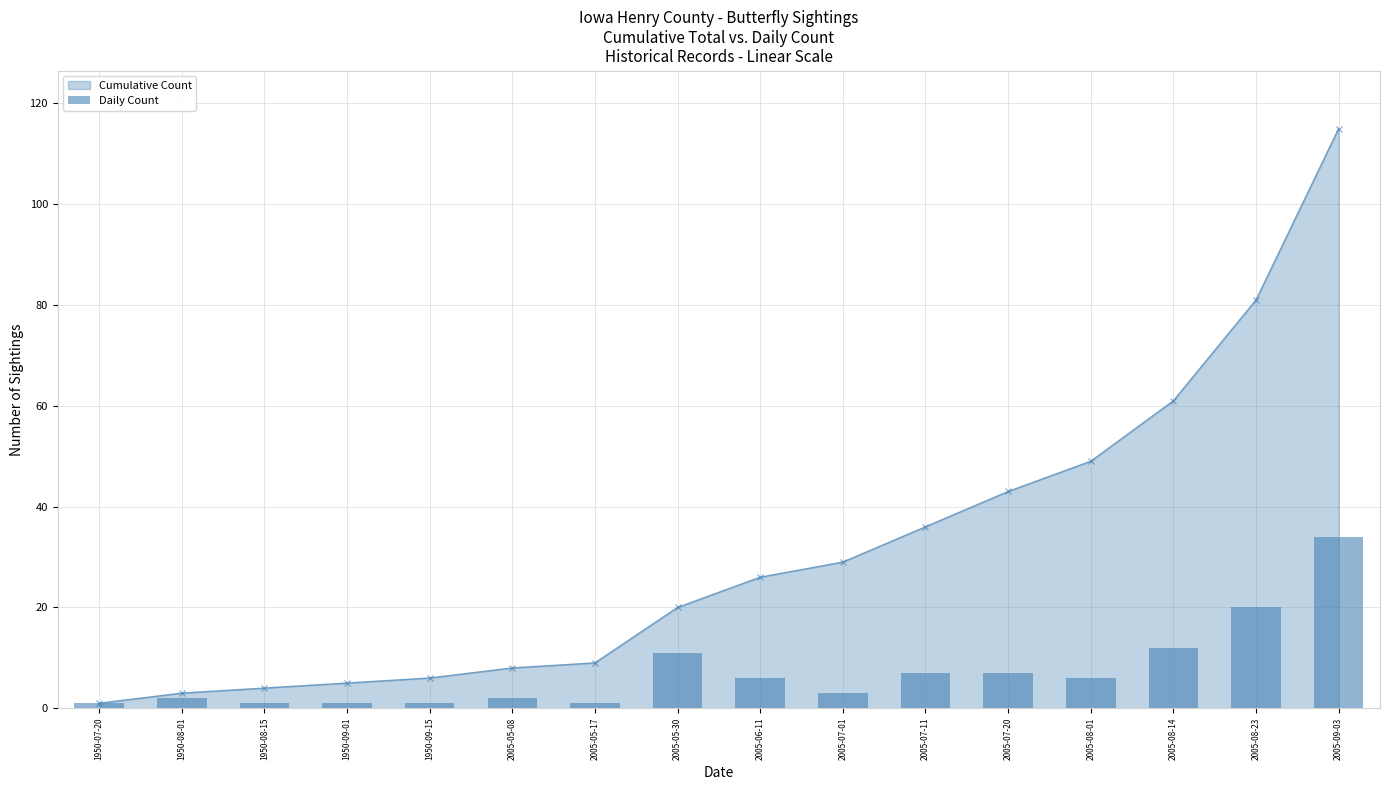

Reading left to right, extract all data points from this chart.

1950-07-20=1	1950-08-01=2	1950-08-15=1	1950-09-01=1	1950-09-15=1	2005-05-08=2	2005-05-17=1	2005-05-30=11	2005-06-11=6	2005-07-01=3	2005-07-11=7	2005-07-20=7	2005-08-01=6	2005-08-14=12	2005-08-23=20	2005-09-03=34